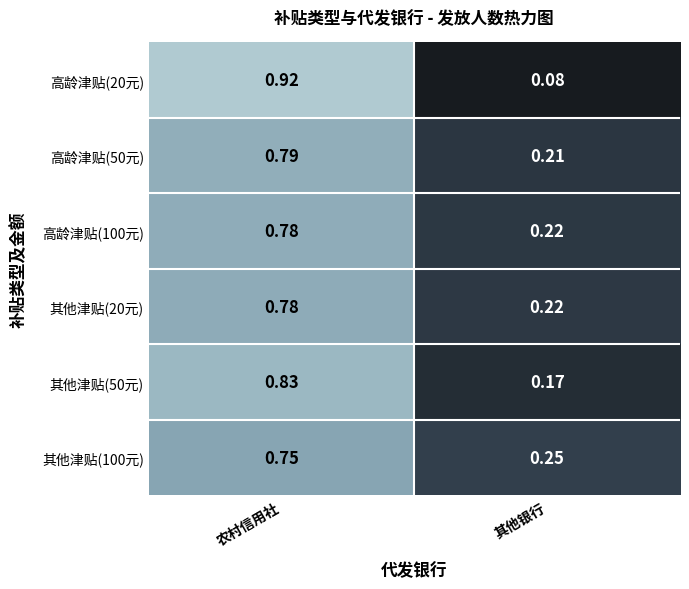

How many distinct data groups are displayed?

6